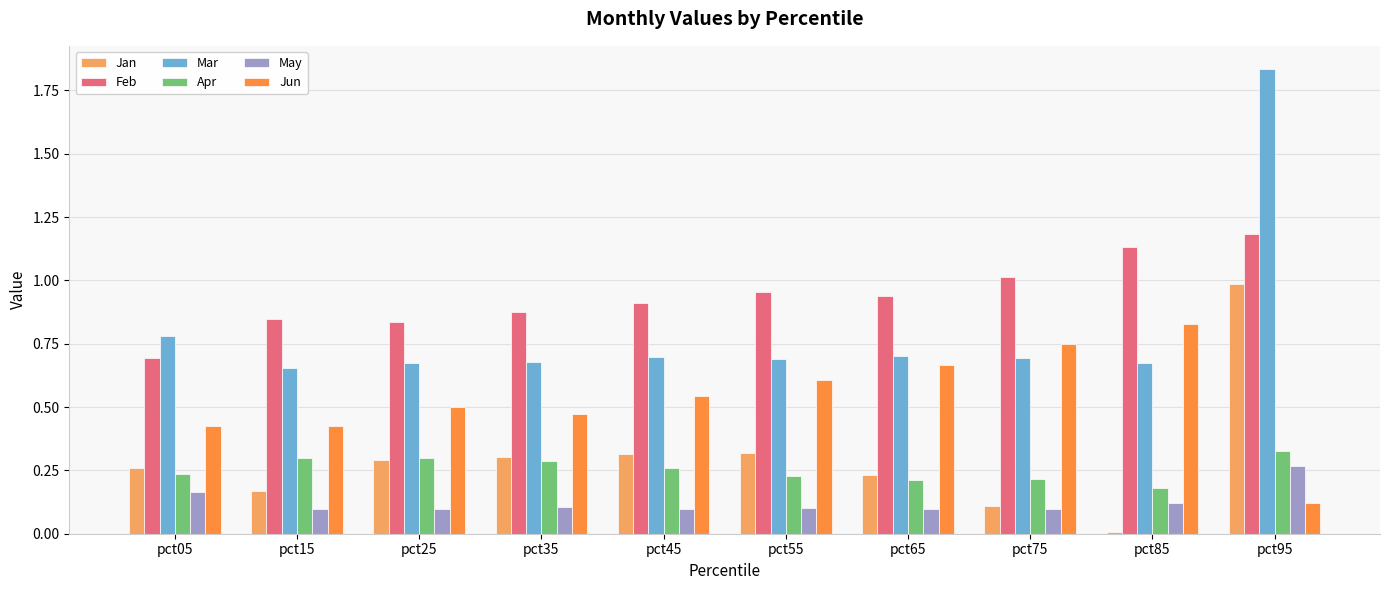

What are all the series names shown in the legend?

Jan, Feb, Mar, Apr, May, Jun